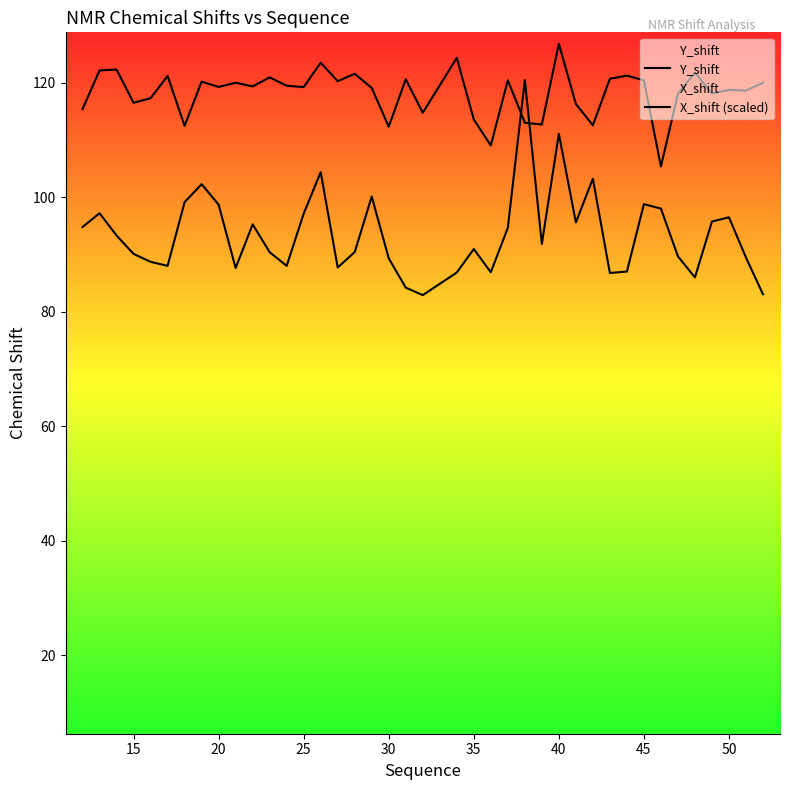

Does the chart display data point markers on the line(s)?

No